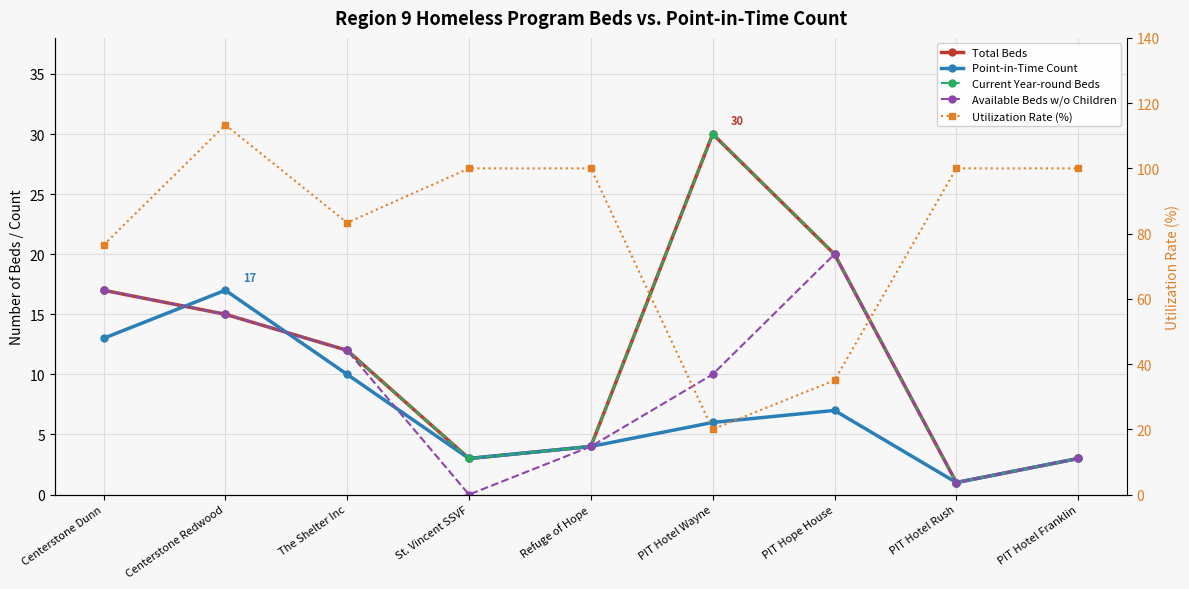

What is the total value across all series at Refuge of Hope?

116.0